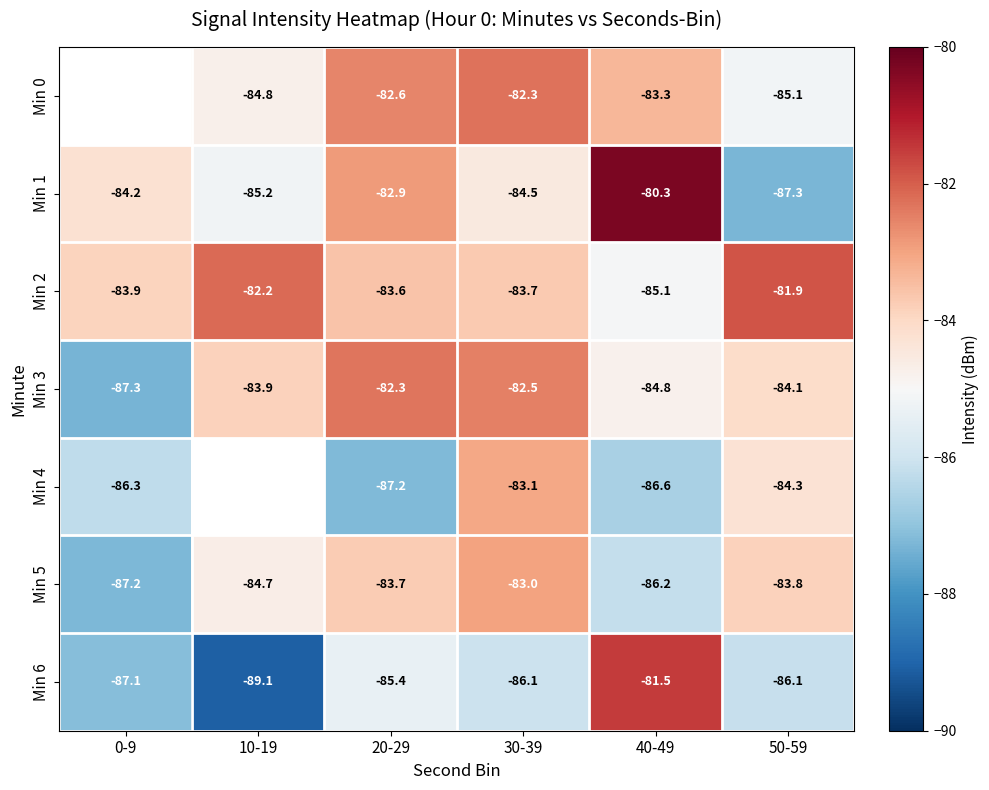

Is the value of Min 5 at 30-39 greater than the value of Min 0 at 30-39?

No